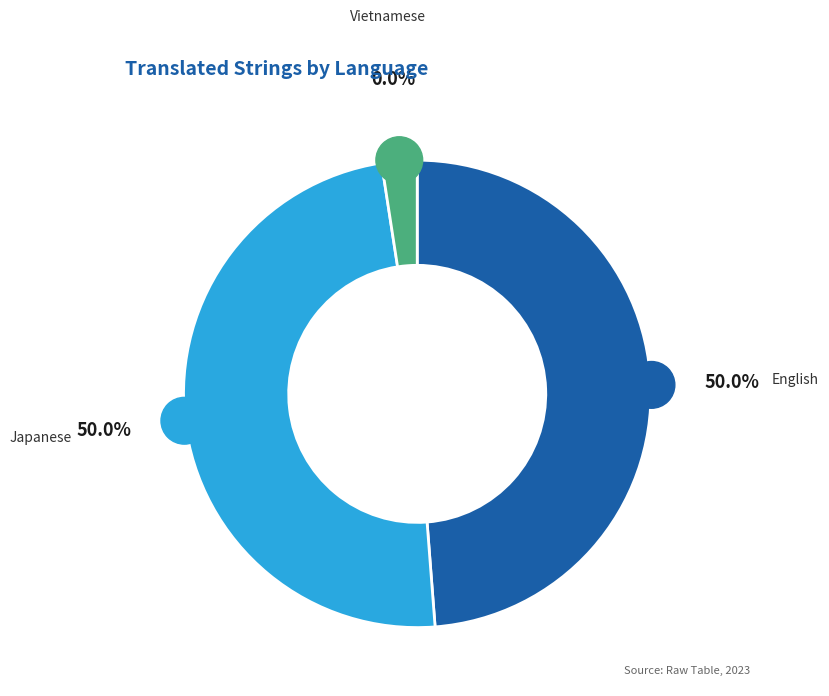

Rank the categories by value from highest to lowest.

English, Japanese, Vietnamese